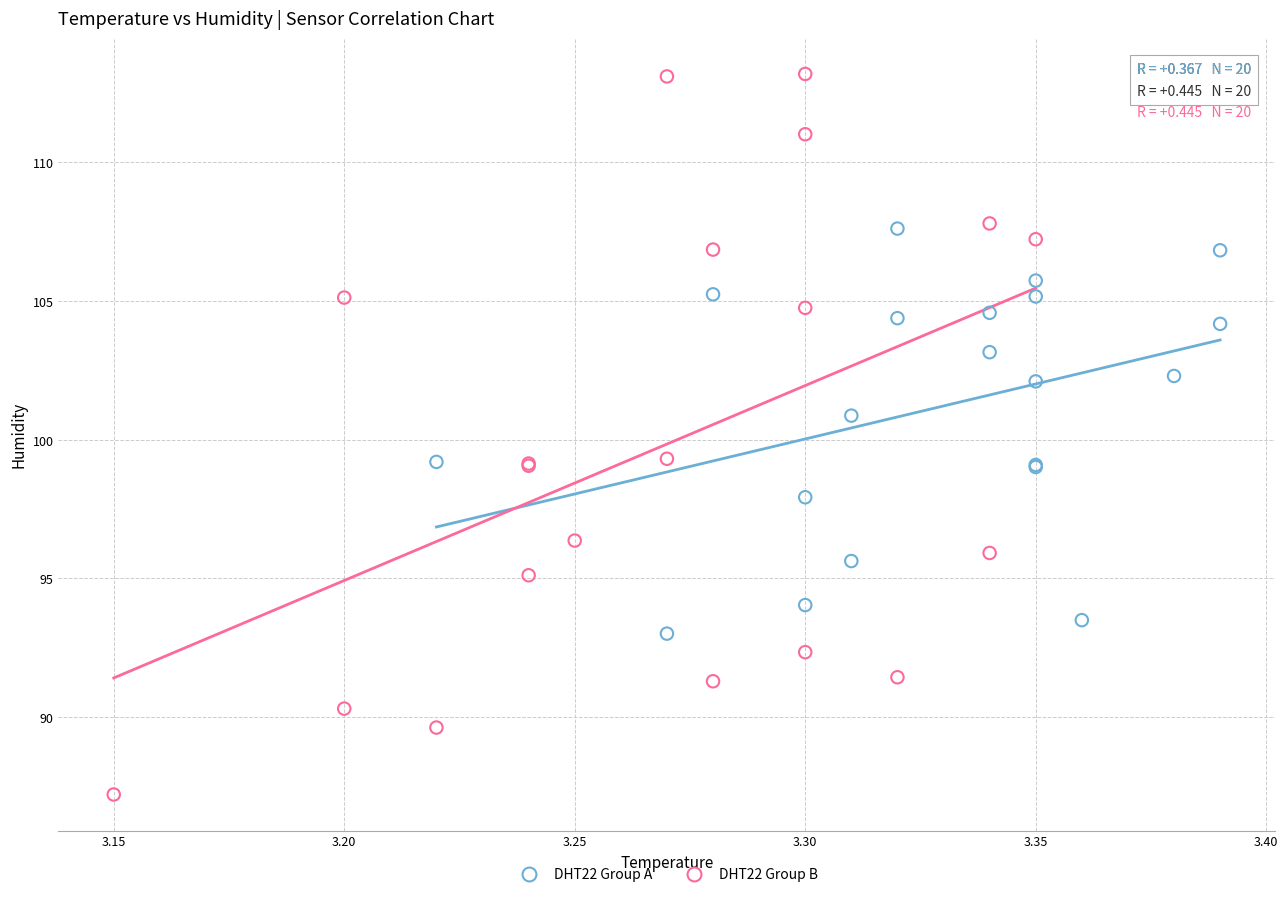

Which series reaches the minimum Y coordinate?

DHT22 Group B